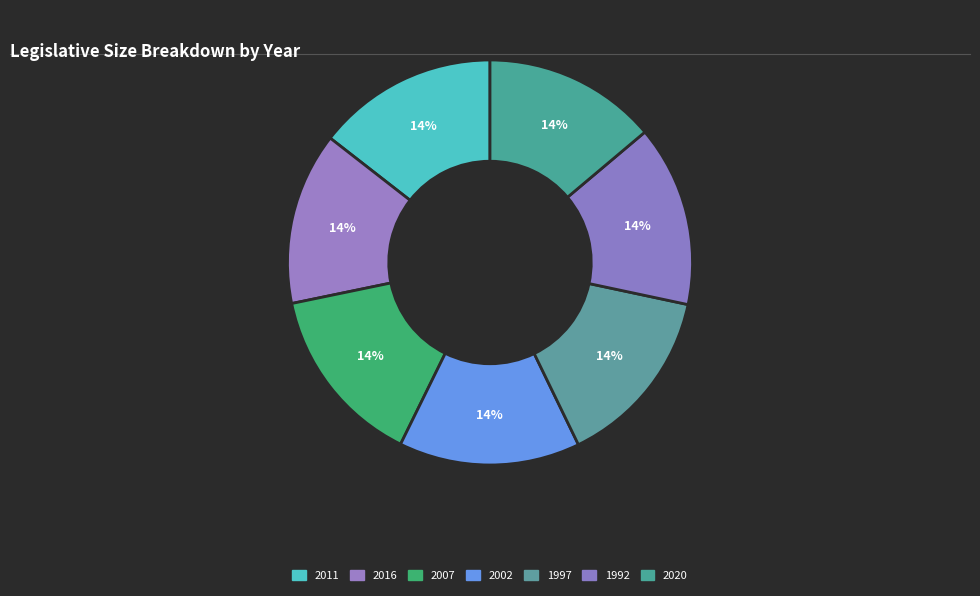

What is the largest slice in the pie chart?

2011